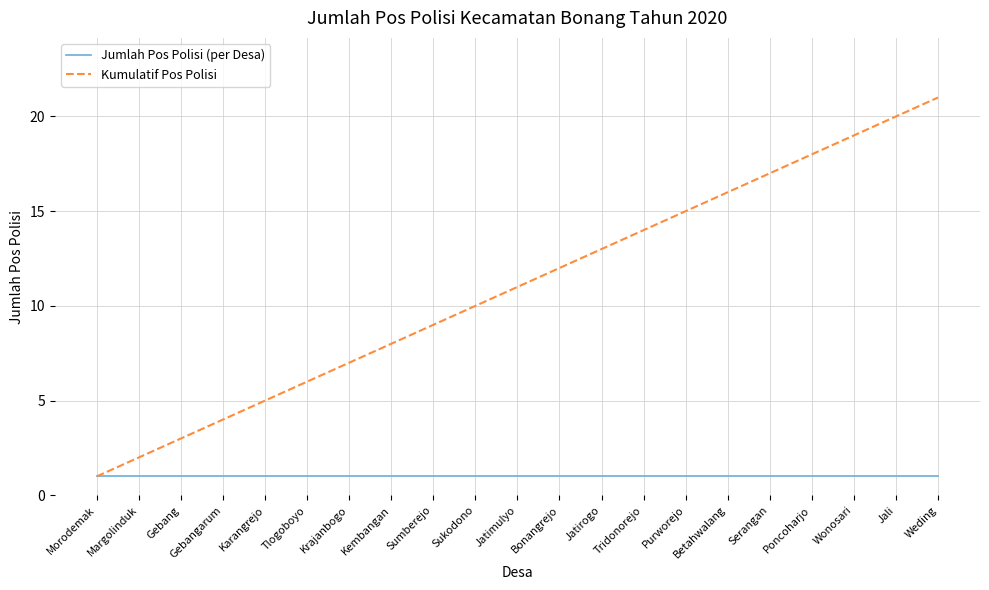

Which series has the widest spread of values?

Kumulatif Pos Polisi